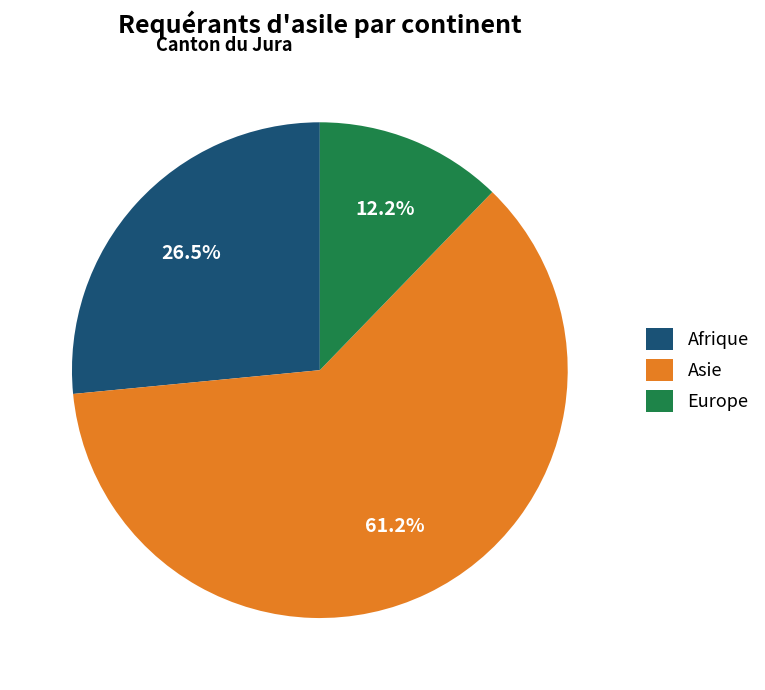

What is the majority slice?

Asie